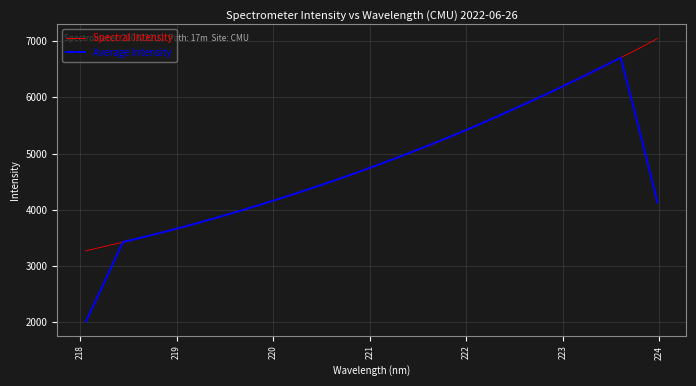

What is the lowest value of the Spectral Intensity series?

3267.2